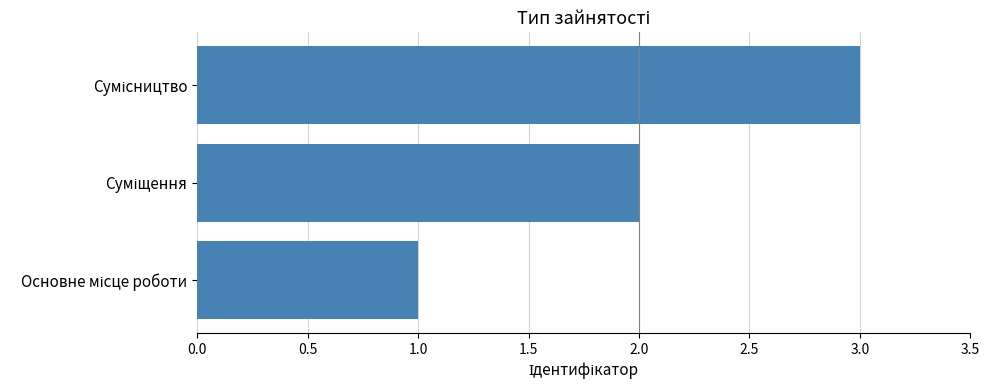

What is the difference between the maximum and minimum values?

2